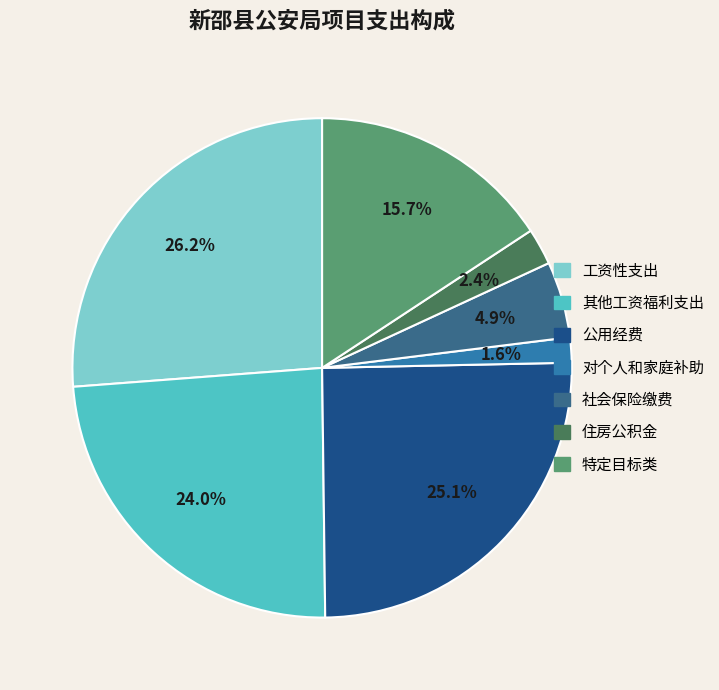

How many segments does this pie chart have?

7